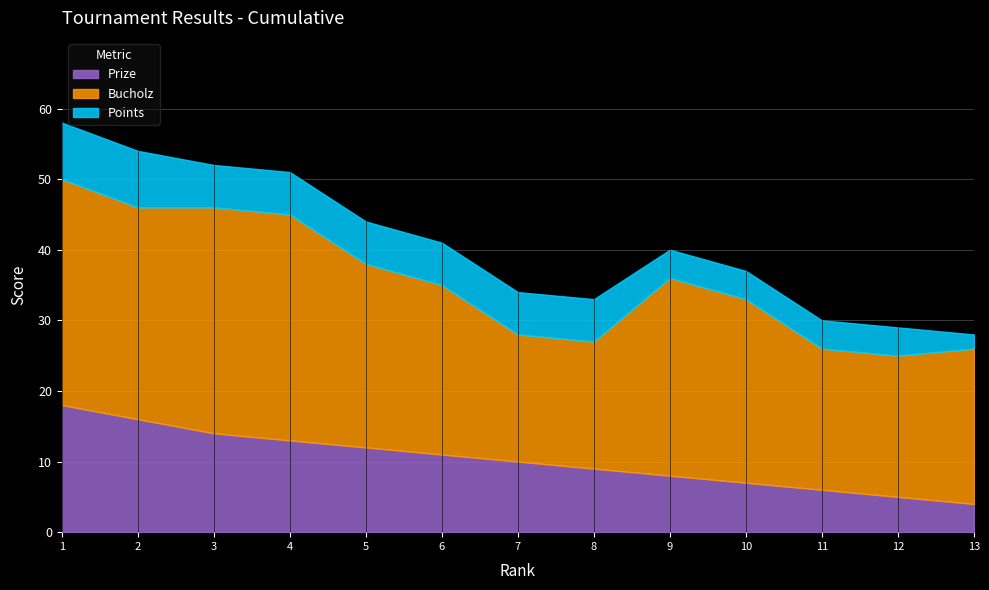

Reading left to right, transcribe all the data shown in this chart.

Prize: 18	16	14	13	12	11	10	9	8	7	6	5	4
Bucholz: 32	30	32	32	26	24	18	18	28	26	20	20	22
Points: 8	8	6	6	6	6	6	6	4	4	4	4	2